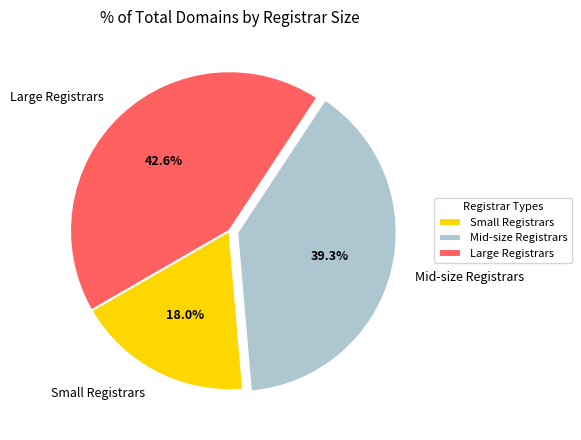

Is there any slice that represents more than half of the pie?

No